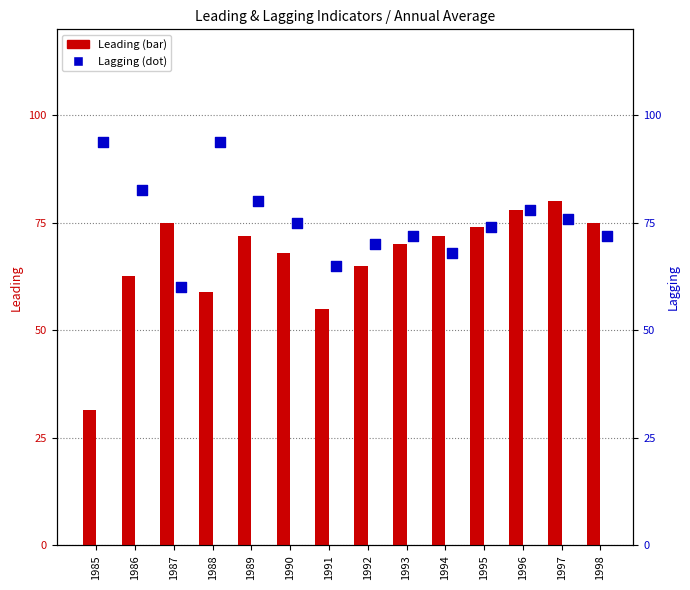

Which series contains the lowest Y value?

Leading